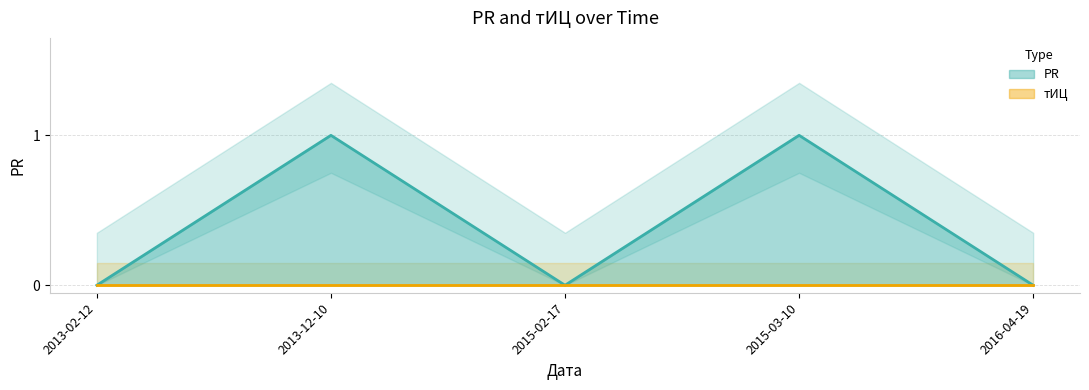

Reading left to right, what are all the values shown in this chart?

0	1	0	1	0